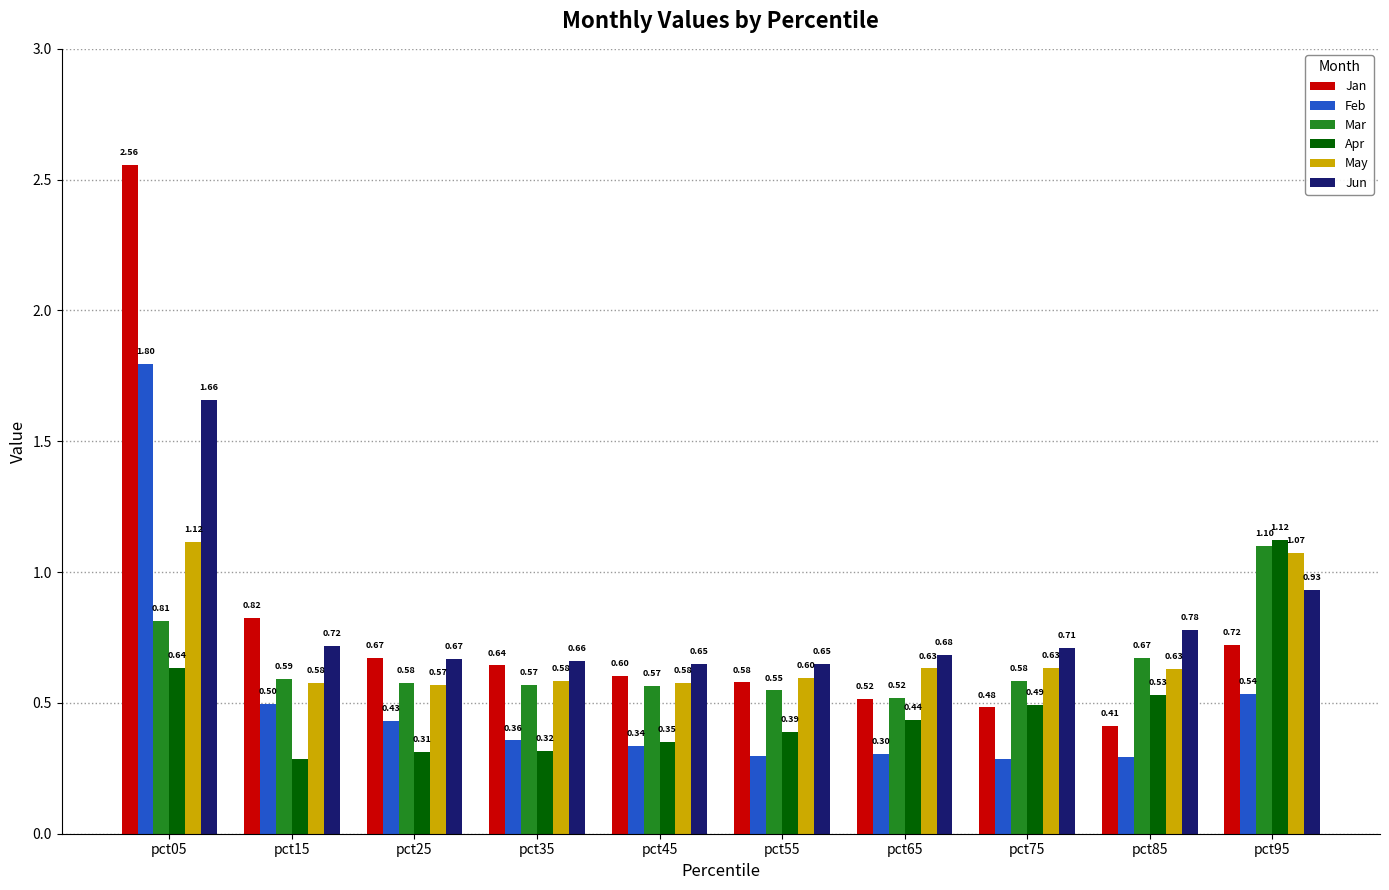

What is the value of the Apr bar at the 2nd from the left?

0.3